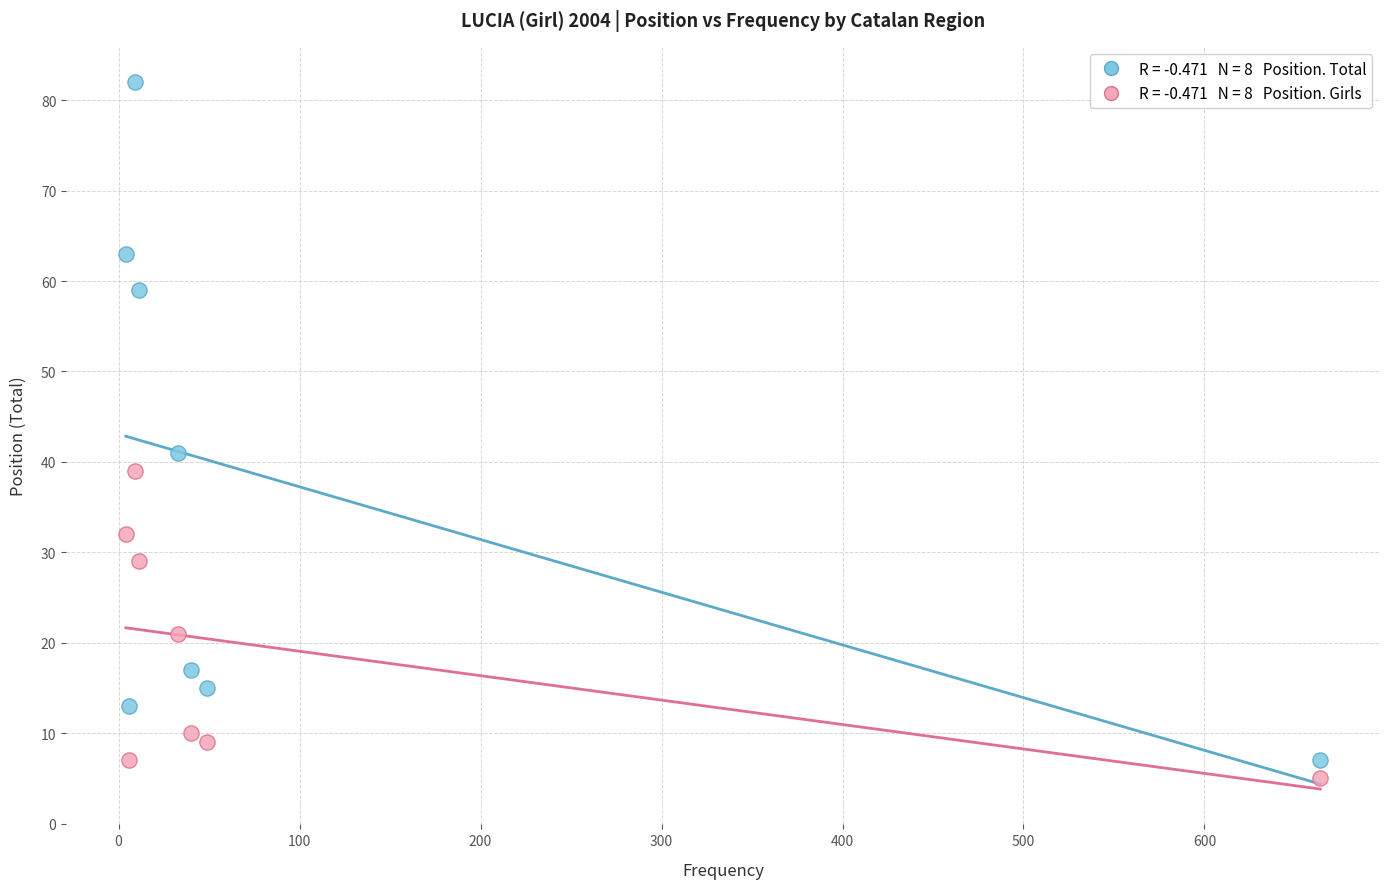

Across all series, what Y value is closest to 43?

41